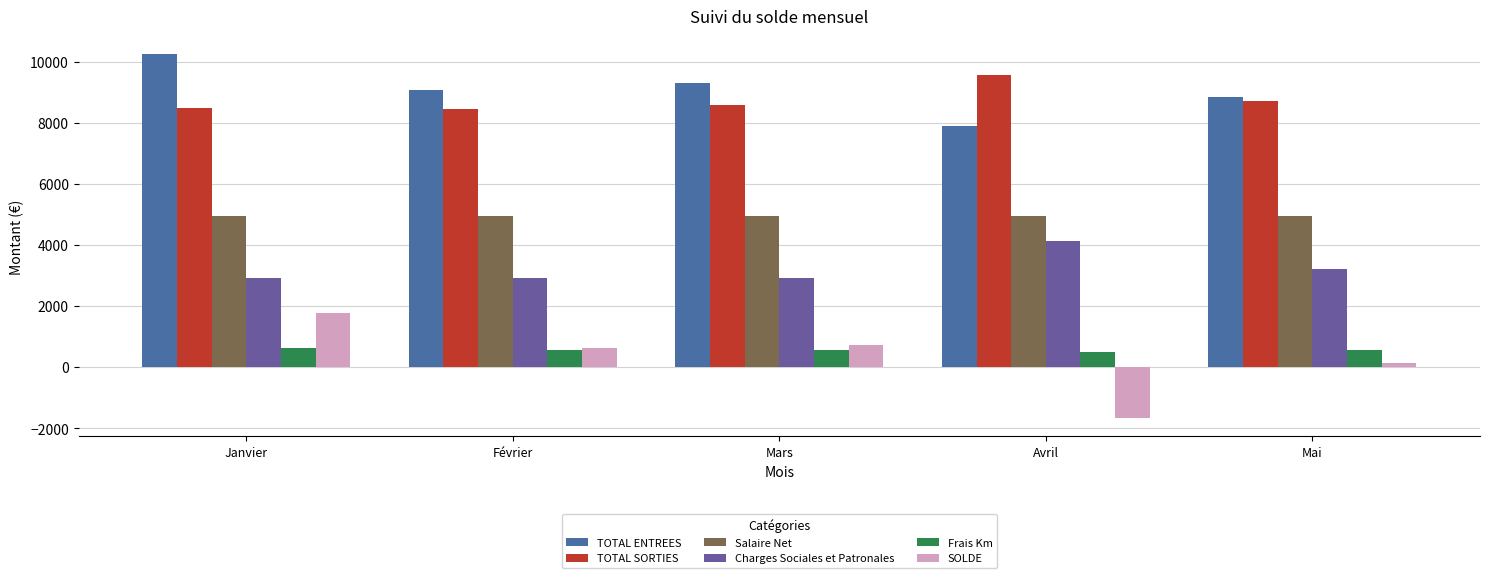

Is it true that TOTAL SORTIES equals 3181.1 at Janvier?

False